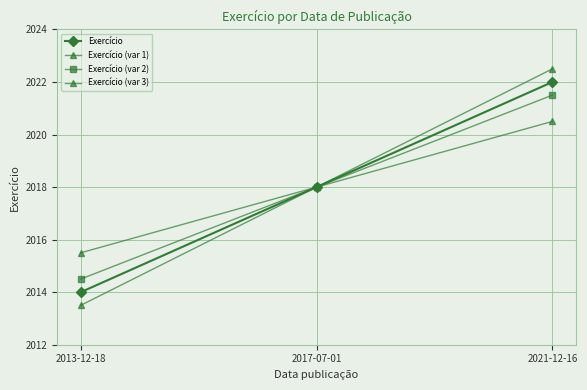

Reading left to right, list all the values displayed in this chart.

Exercício: 2014.0	2018.0	2022.0
Exercício (var 1): 2015.5	2018.0	2020.5
Exercício (var 2): 2014.5	2018.0	2021.5
Exercício (var 3): 2013.5	2018.0	2022.5